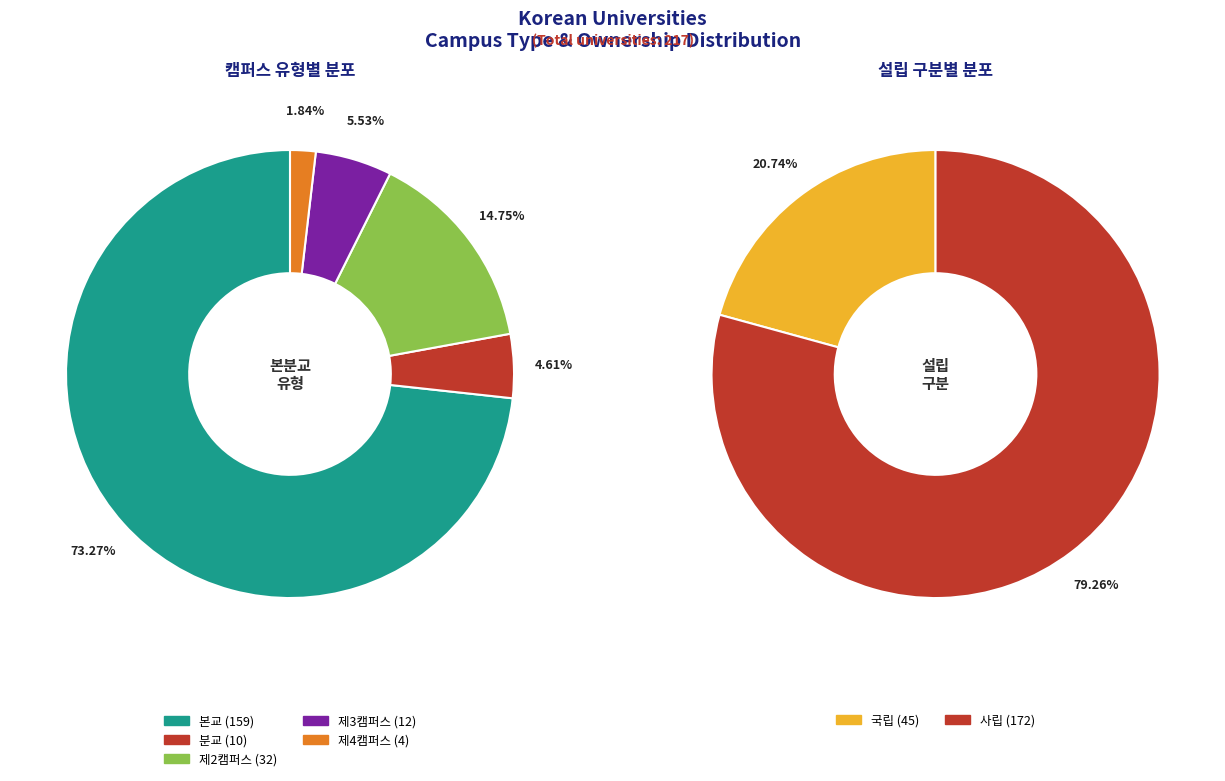

What is the smallest slice in the pie chart?

제4캠퍼스